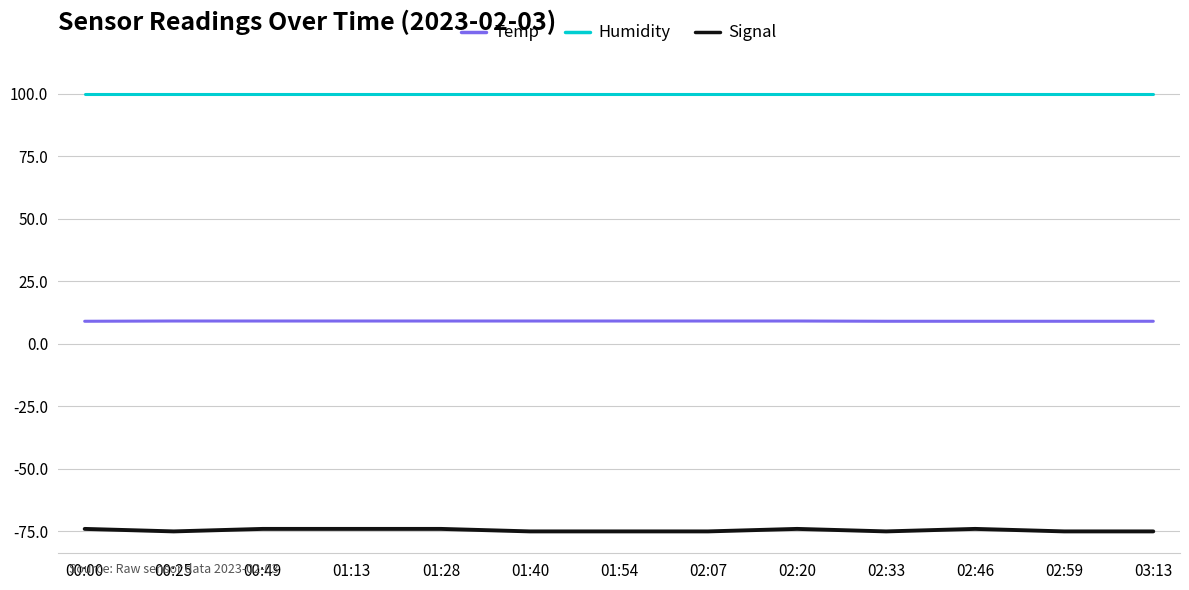

What position from the right is 01:40?

8